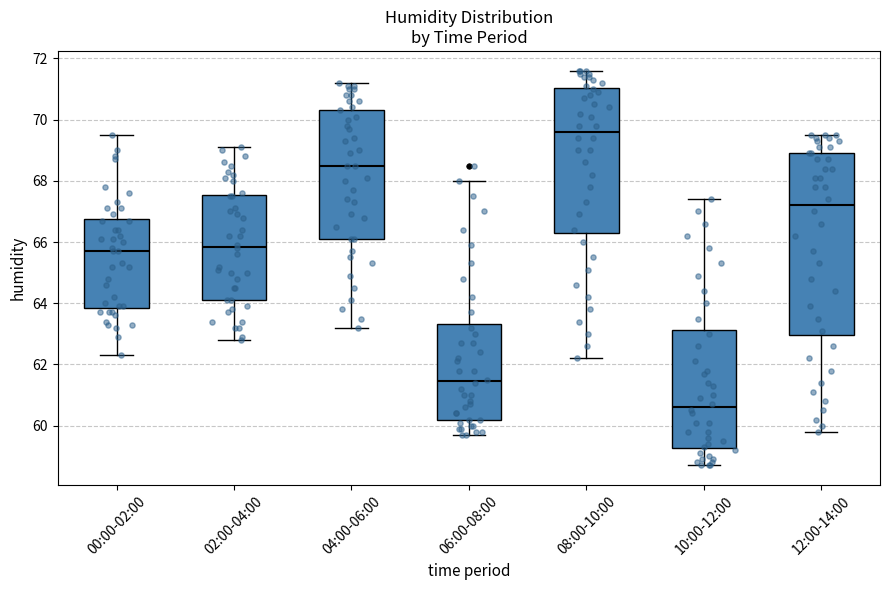

Which box's median line is the lowest?

10:00-12:00